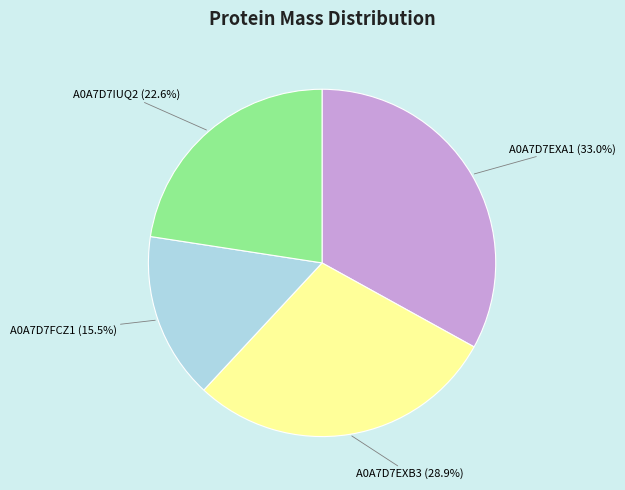

Count the number of slices in the pie.

4